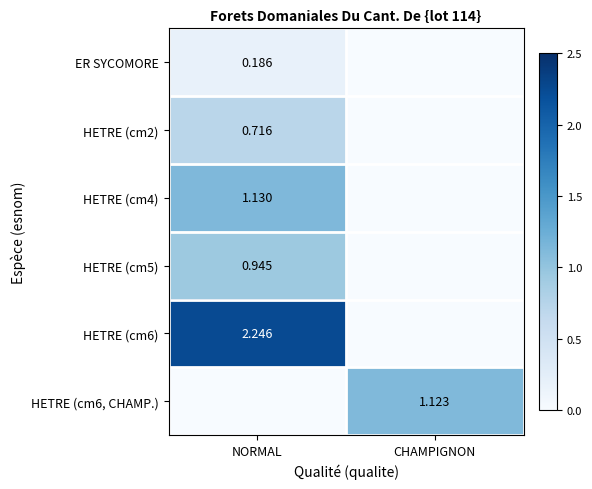

Between NORMAL and CHAMPIGNON, which series saw the biggest shift?

HETRE (cm6)